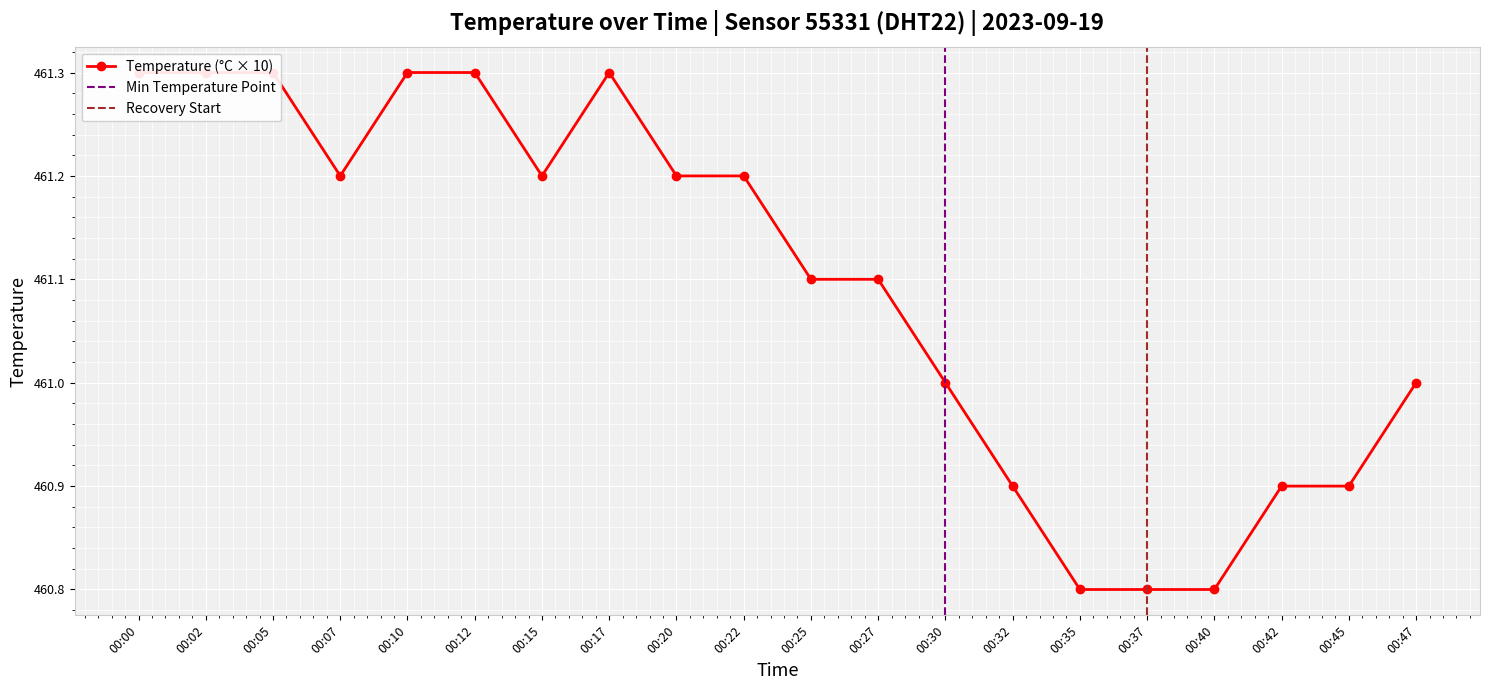

How many lines are shown in the chart?

1